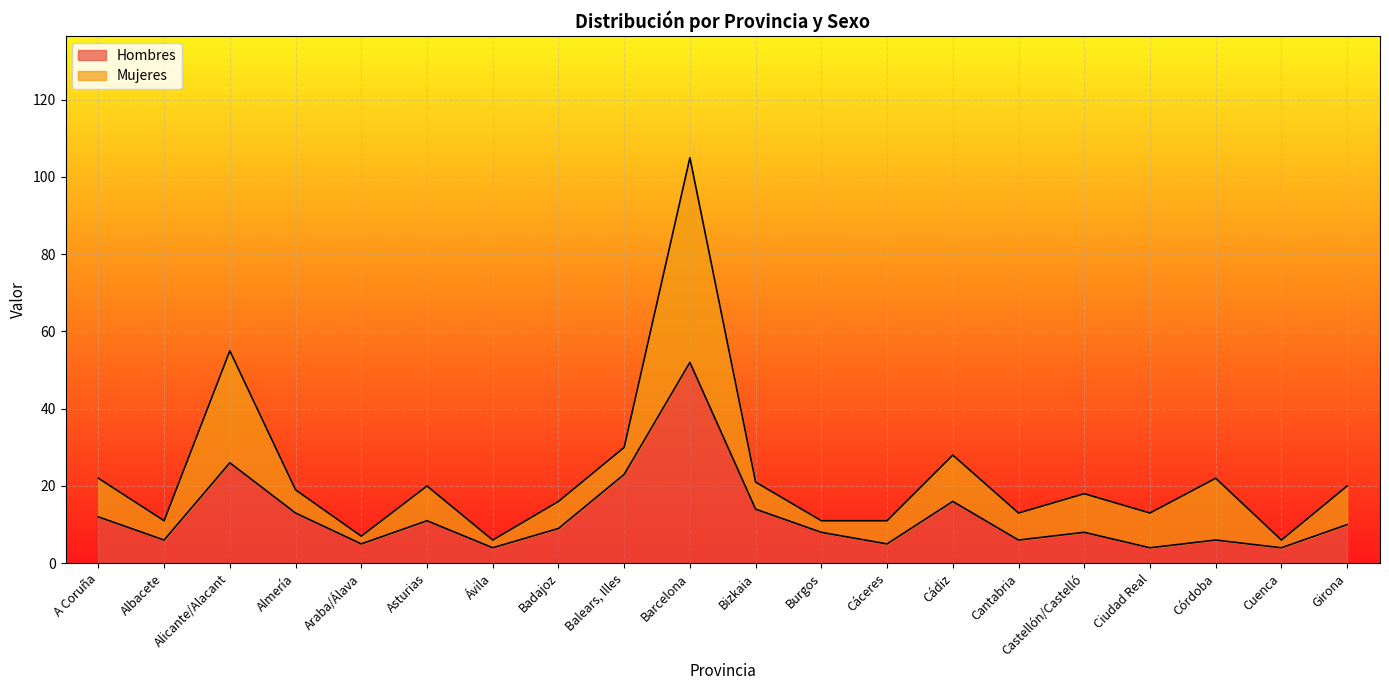

List the labels in order of value, smallest first.

Ávila, Ciudad Real, Cuenca, Araba/Álava, Cáceres, Albacete, Cantabria, Córdoba, Burgos, Castellón/Castelló, Badajoz, Girona, Asturias, A Coruña, Almería, Bizkaia, Cádiz, Balears, Illes, Alicante/Alacant, Barcelona